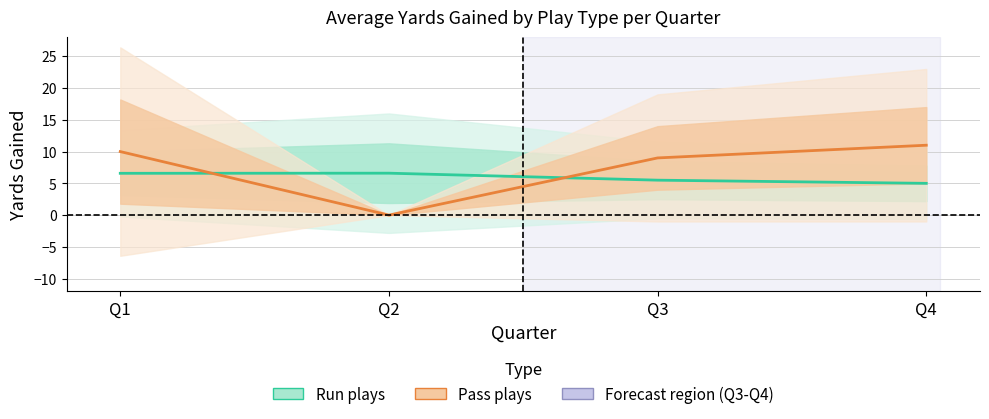

What is the difference between the highest and lowest values at Q1?

3.4